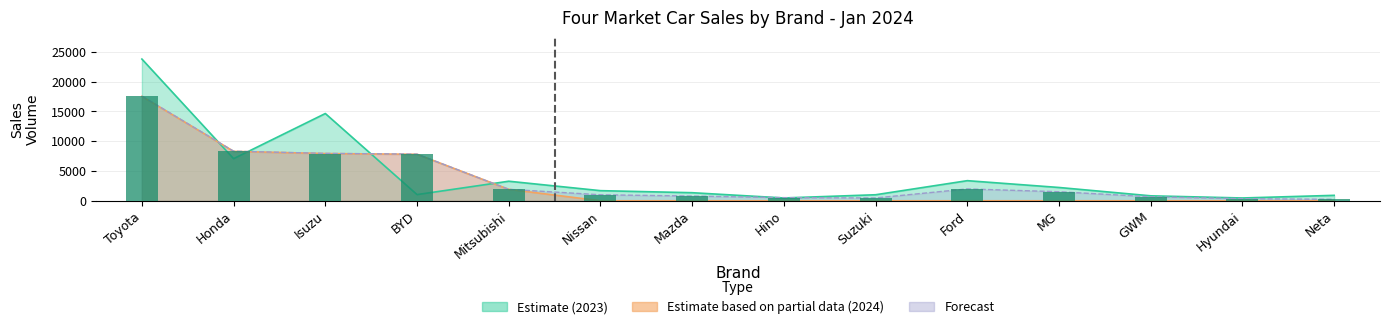

Rank the categories by value from lowest to highest.

Neta, Hyundai, Suzuki, Hino, GWM, Mazda, Nissan, MG, Mitsubishi, Ford, BYD, Isuzu, Honda, Toyota